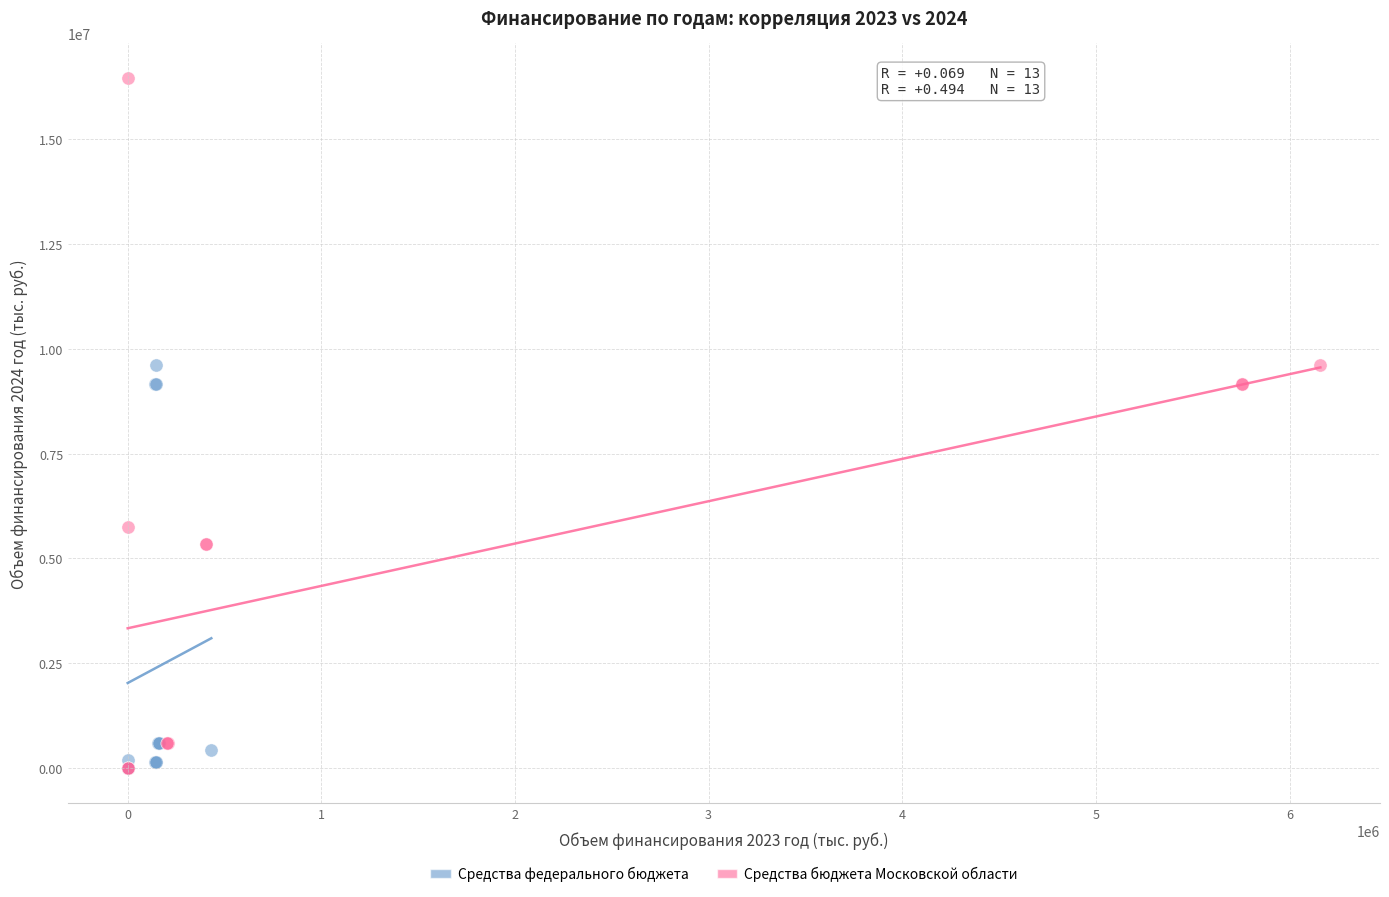

Which series reaches the maximum Y coordinate?

Средства бюджета Московской области